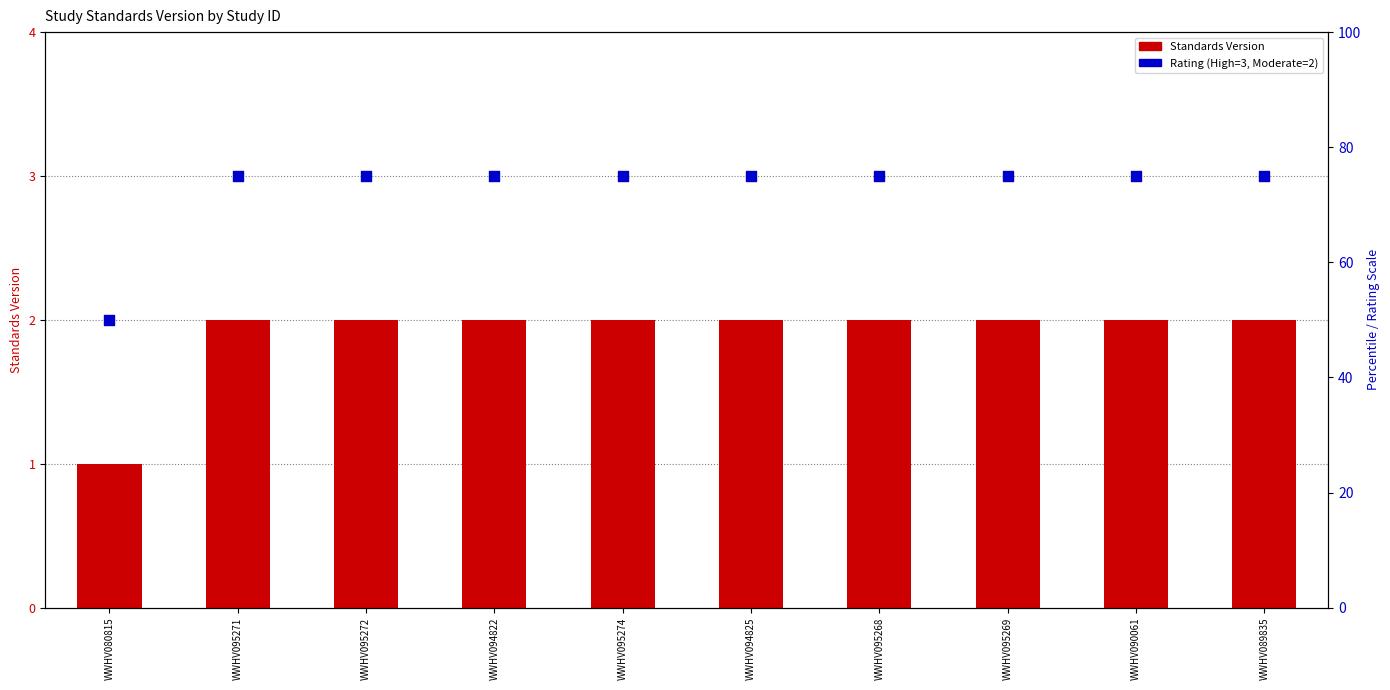

Which series has the largest total across all categories?

Rating (High=3, Moderate=2)